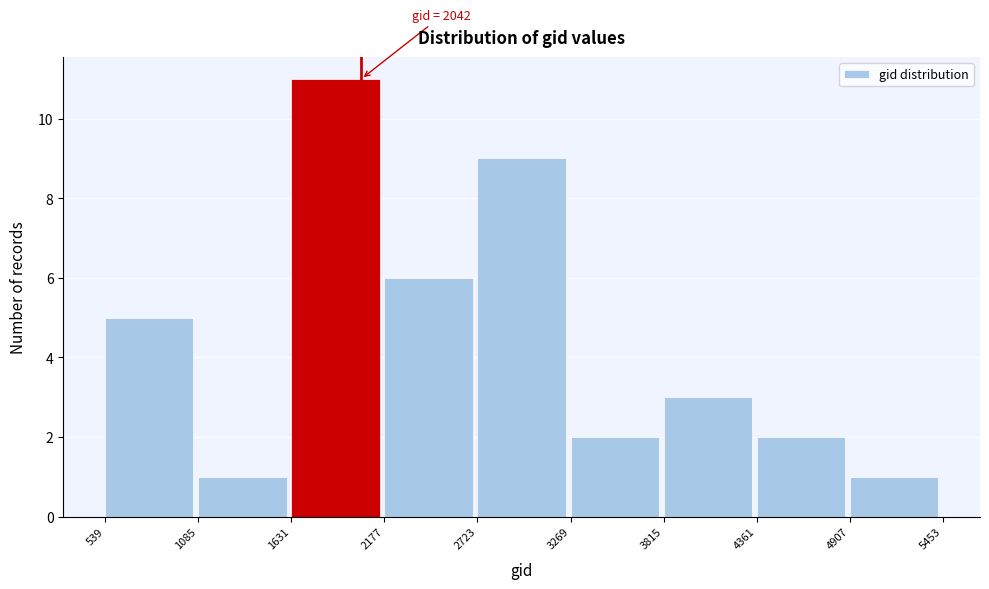

Which range on the x-axis has the tallest bar?

1631 to 2177